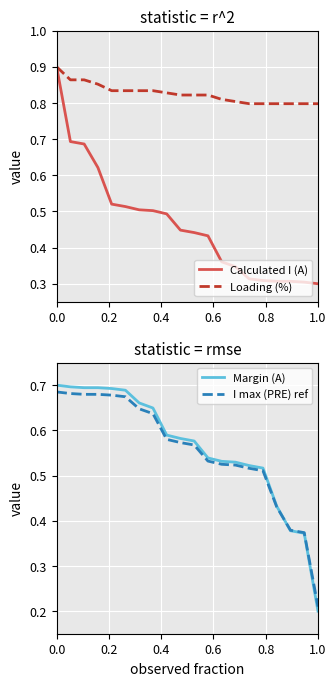

Which category has the lowest value in the Margin (A) series?

1.0